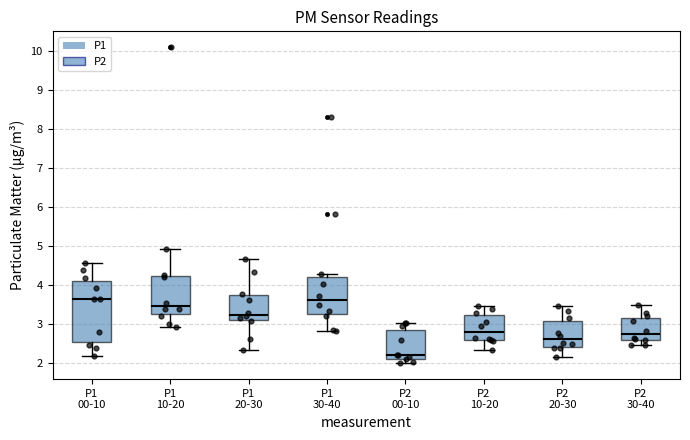

Reading left to right, transcribe this box plot: for each box, give where its median line is, the range the box spans, and where its two whiskers end, as read against the y-axis. The values are not printed on the chart, so give them approximately, as read against the axis.

P1 00-10: median 3.7, box 2.6 to 4.1, whiskers 2.2 to 4.6
P1 10-20: median 3.5, box 3.3 to 4.2, whiskers 2.9 to 4.9
P1 20-30: median 3.3, box 3.1 to 3.7, whiskers 2.4 to 4.7
P1 30-40: median 3.6, box 3.3 to 4.2, whiskers 2.8 to 4.3
P2 00-10: median 2.2, box 2.1 to 2.9, whiskers 2.0 to 3.0
P2 10-20: median 2.8, box 2.6 to 3.2, whiskers 2.4 to 3.5
P2 20-30: median 2.6, box 2.4 to 3.1, whiskers 2.2 to 3.5
P2 30-40: median 2.7, box 2.6 to 3.2, whiskers 2.5 to 3.5